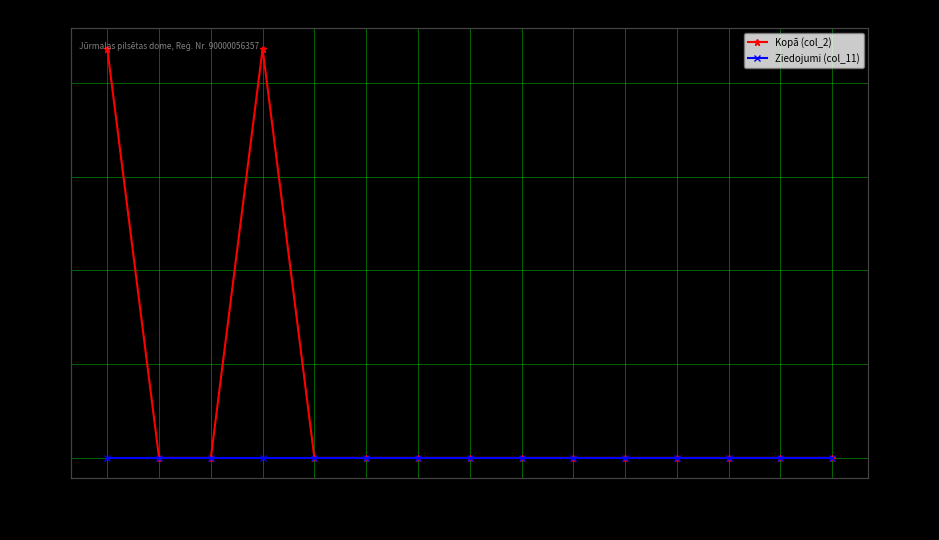

True or false: Ziedojumi (col_11) and Kopā (col_2) cross at least once.

False